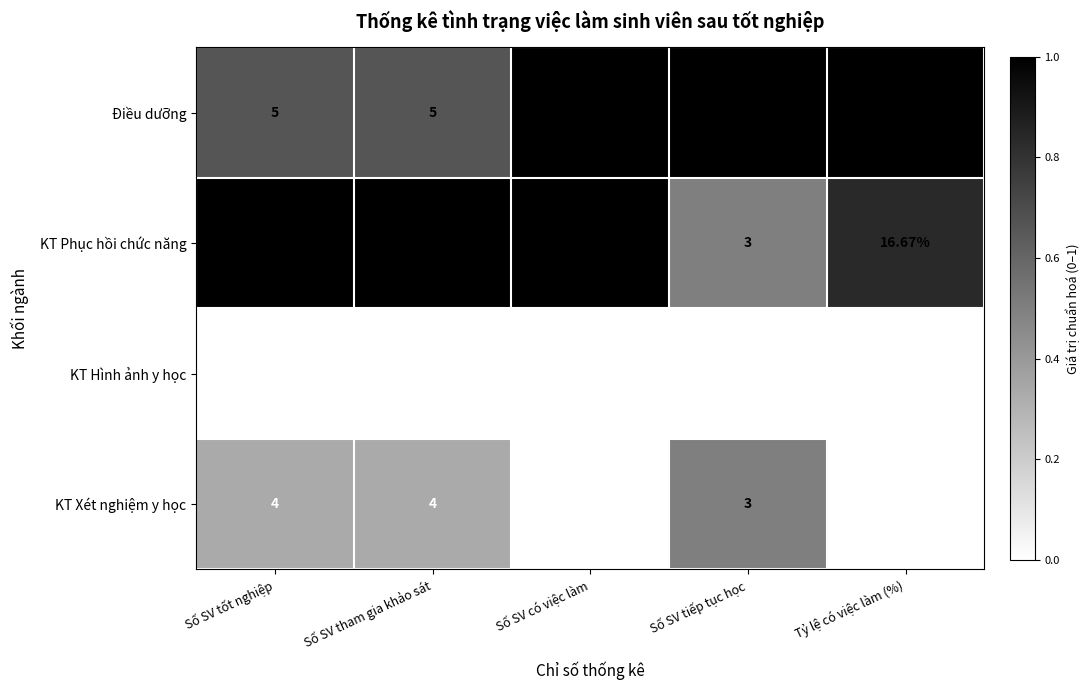

Count the number of categories in the chart.

5